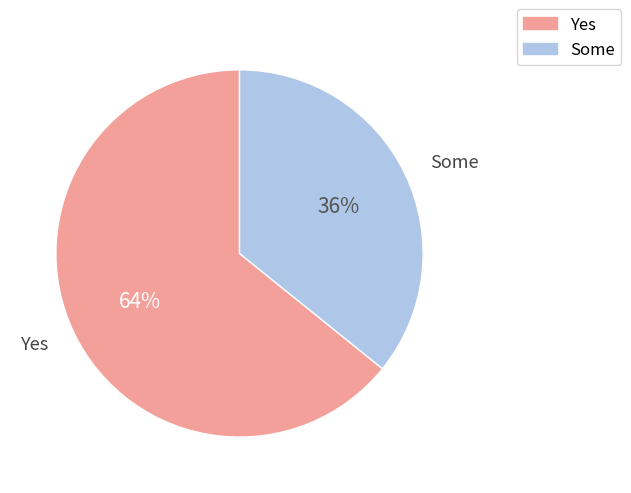

True or false: Some accounts for 36% of the total.

True